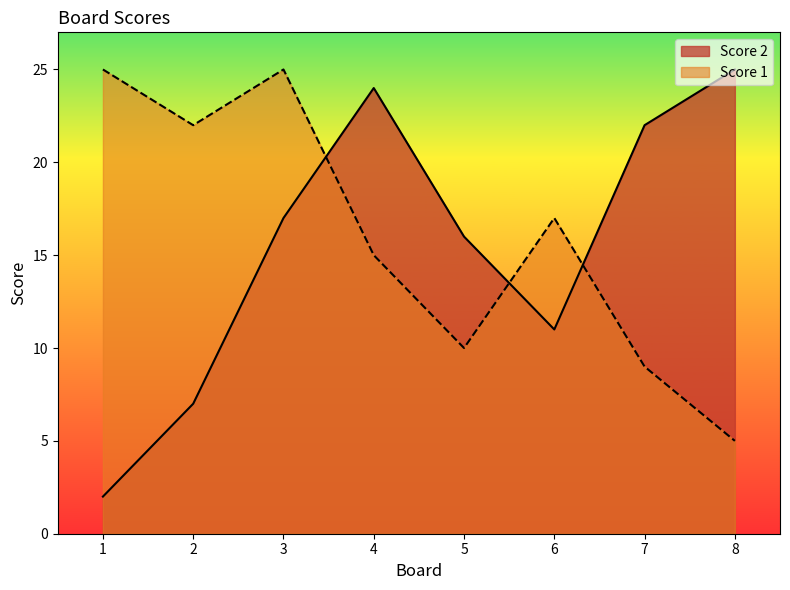

Which series has the widest spread of values?

Score 2